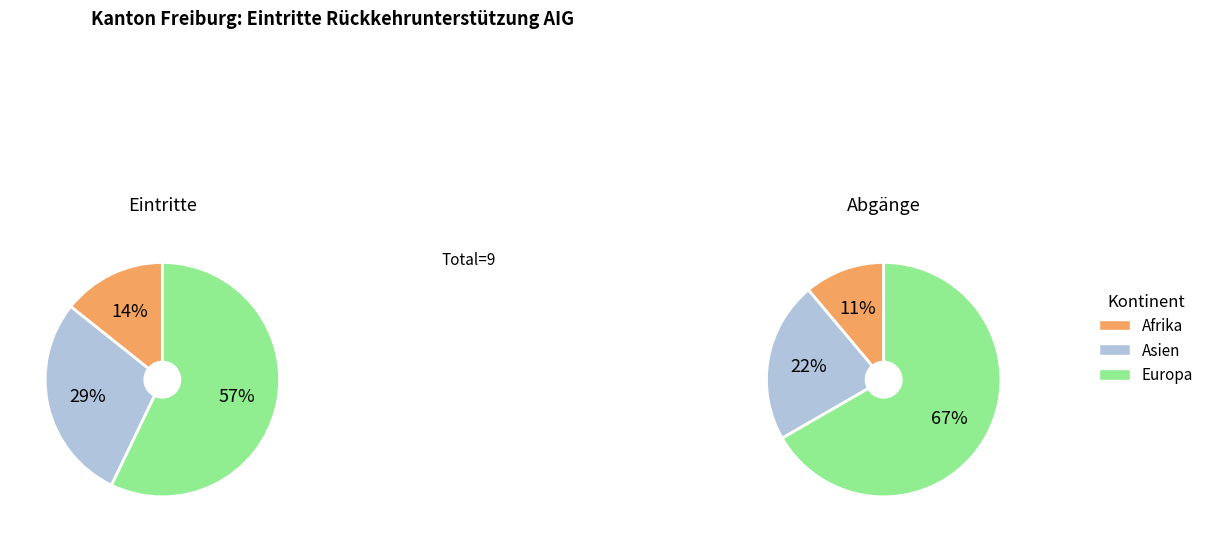

Which category accounts for the majority?

Europa